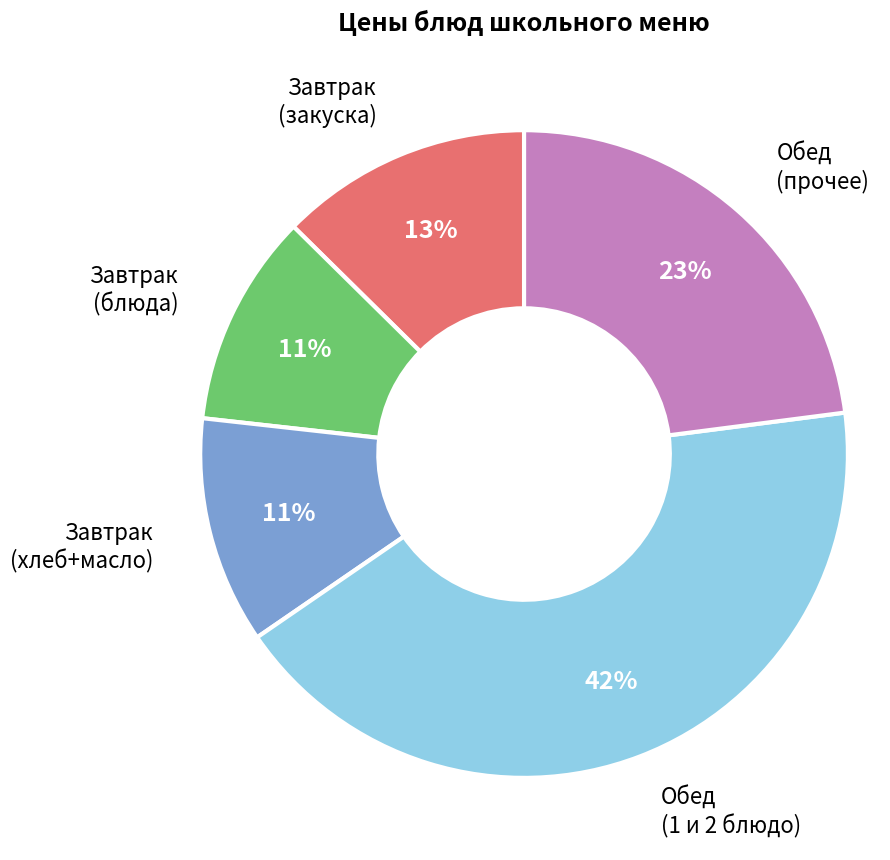

Is there any slice that represents more than half of the pie?

No